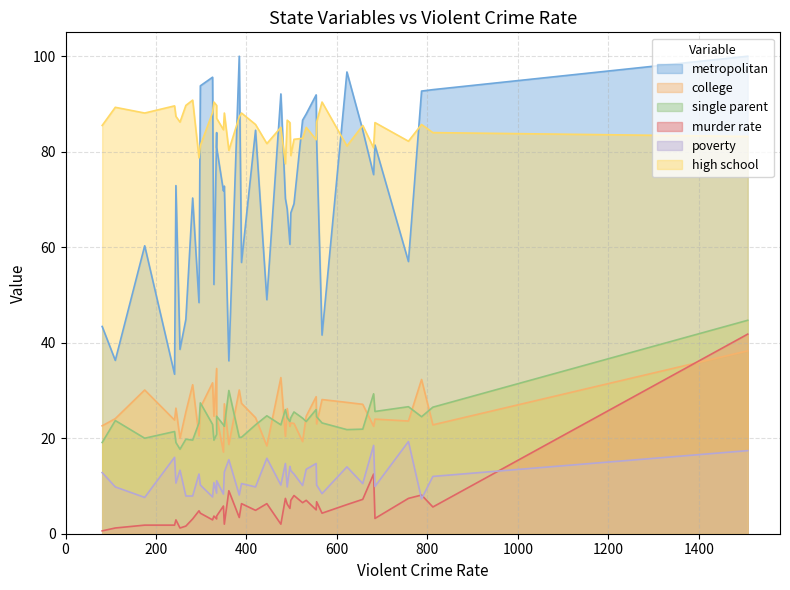

Rank the series at 445 from highest to lowest value.

high school, metropolitan, single parent, college, poverty, murder rate